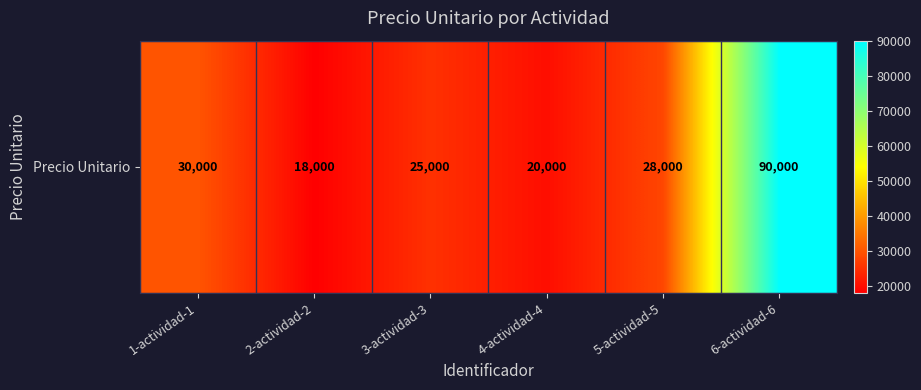

What is the smallest value displayed?

18000